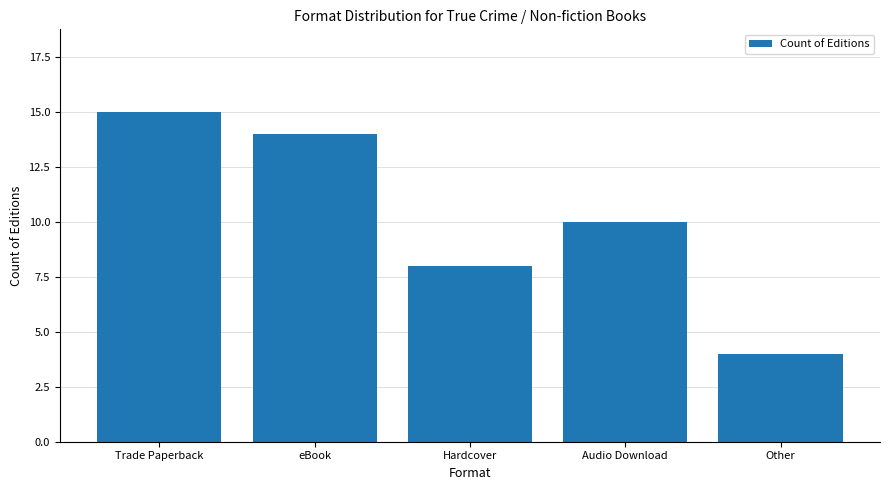

Reading right to left, transcribe all the data shown in this chart.

4	10	8	14	15